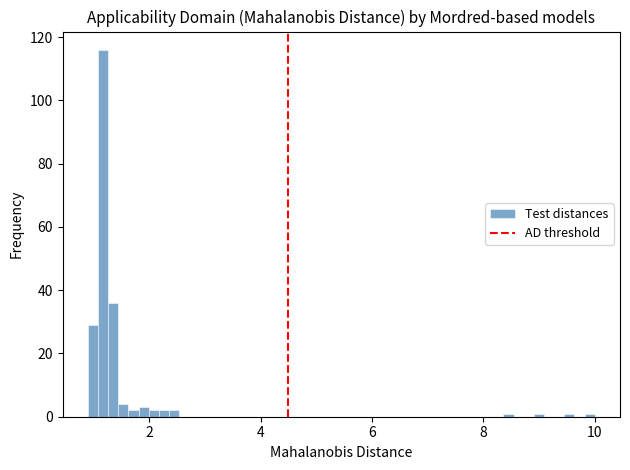

Around what value on the x-axis is the tallest bar? Give the approximate position of its centre, as read against the axis.

1.2